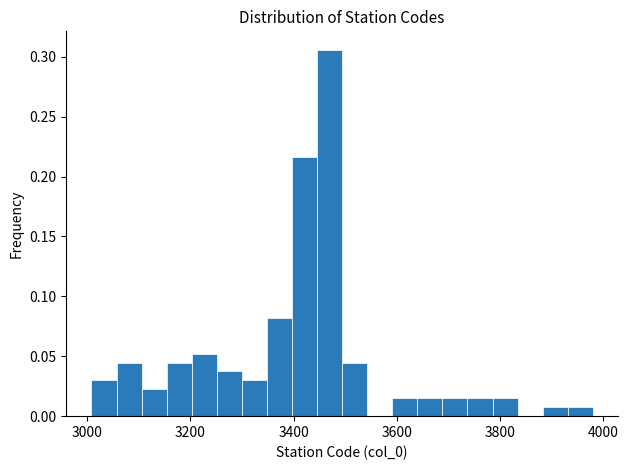

Read against the x-axis, roughly where is the centre of the tallest bar?

3460